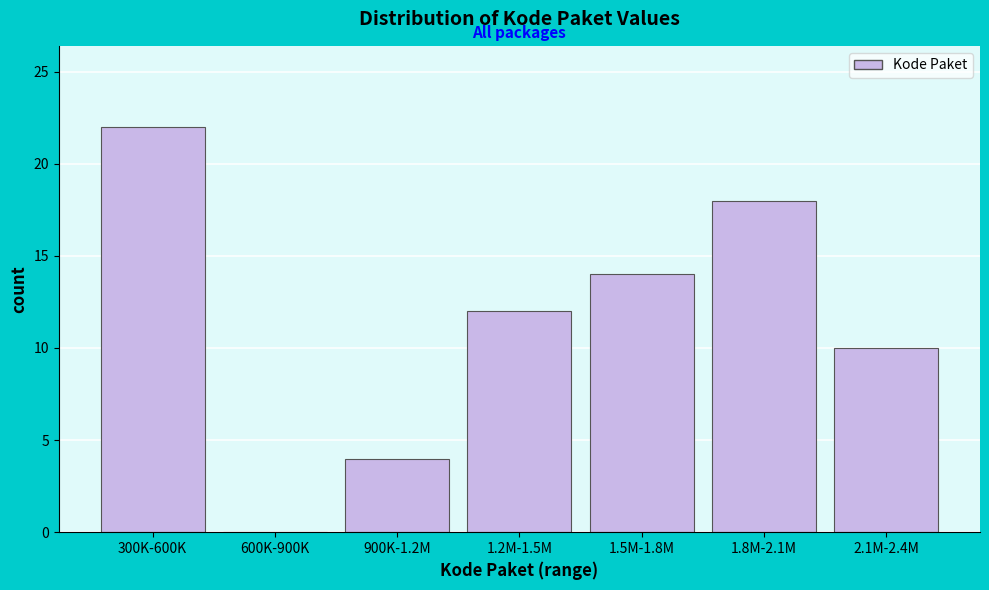

Reading left to right, extract all data points from this chart.

300K-600K=22	600K-900K=0	900K-1.2M=4	1.2M-1.5M=12	1.5M-1.8M=14	1.8M-2.1M=18	2.1M-2.4M=10